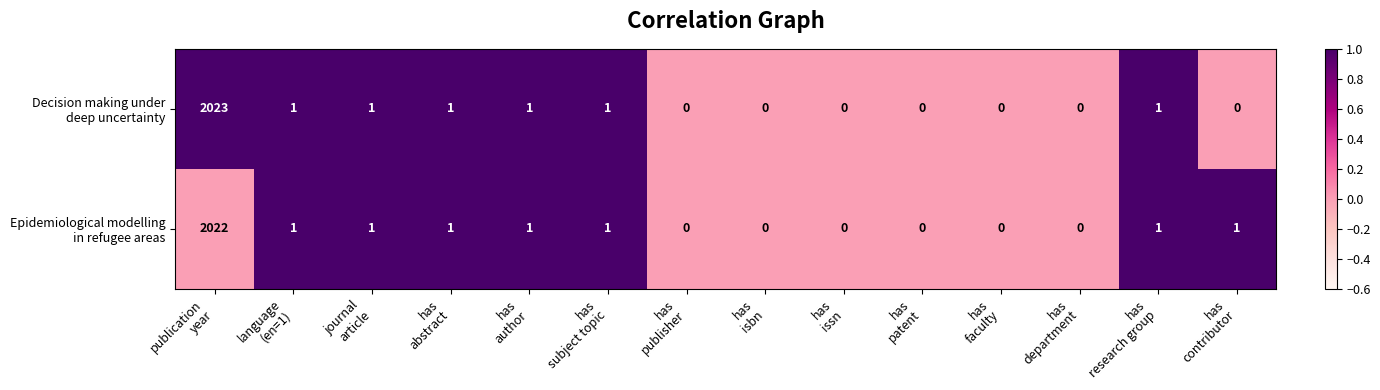

What is the total value across all series at has
subject topic?

2